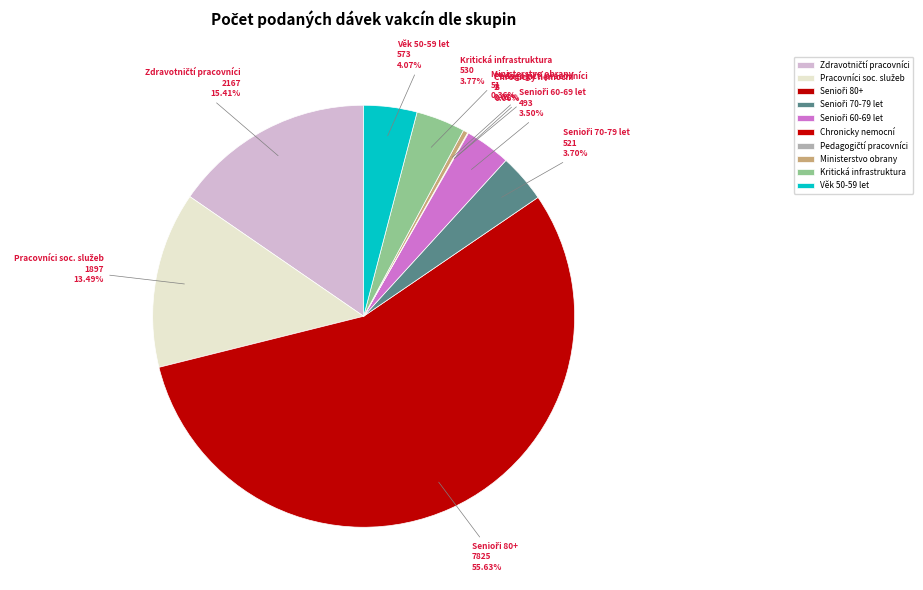

Which slice is the largest?

Senioři ve věku 80+